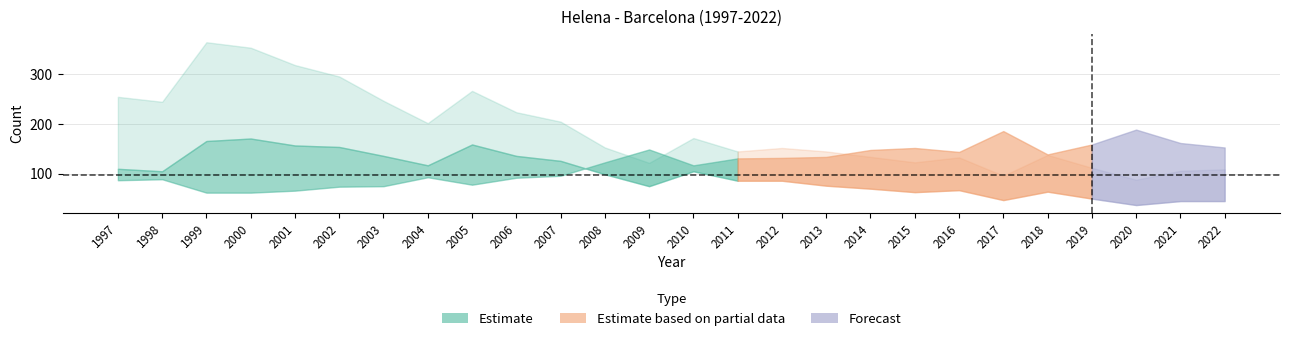

Where is Frequency nearest to the value 104?

1998